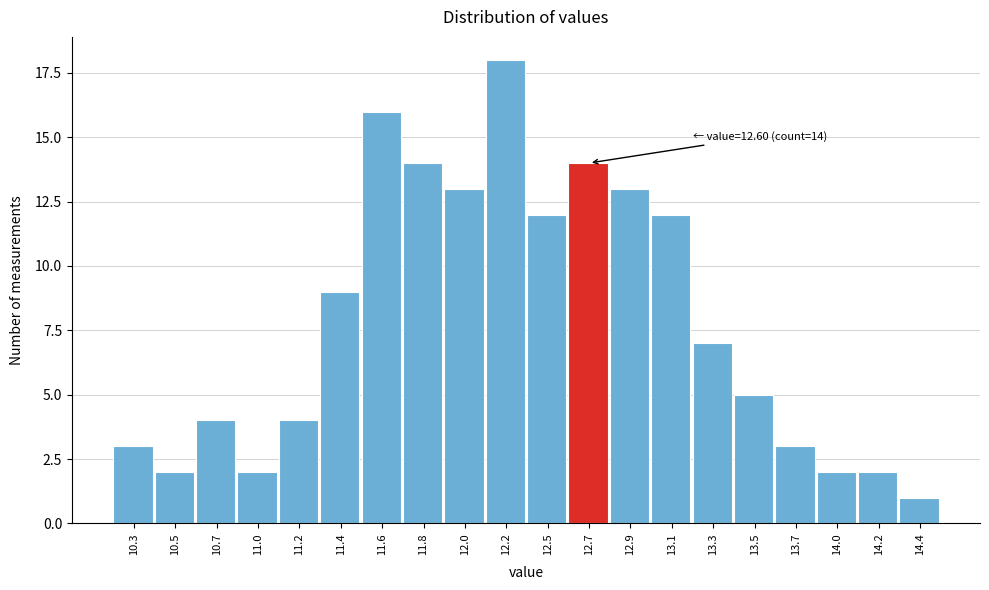

Reading right to left, what are all the values shown in this chart?

1	2	2	3	5	7	12	13	14	12	18	13	14	16	9	4	2	4	2	3